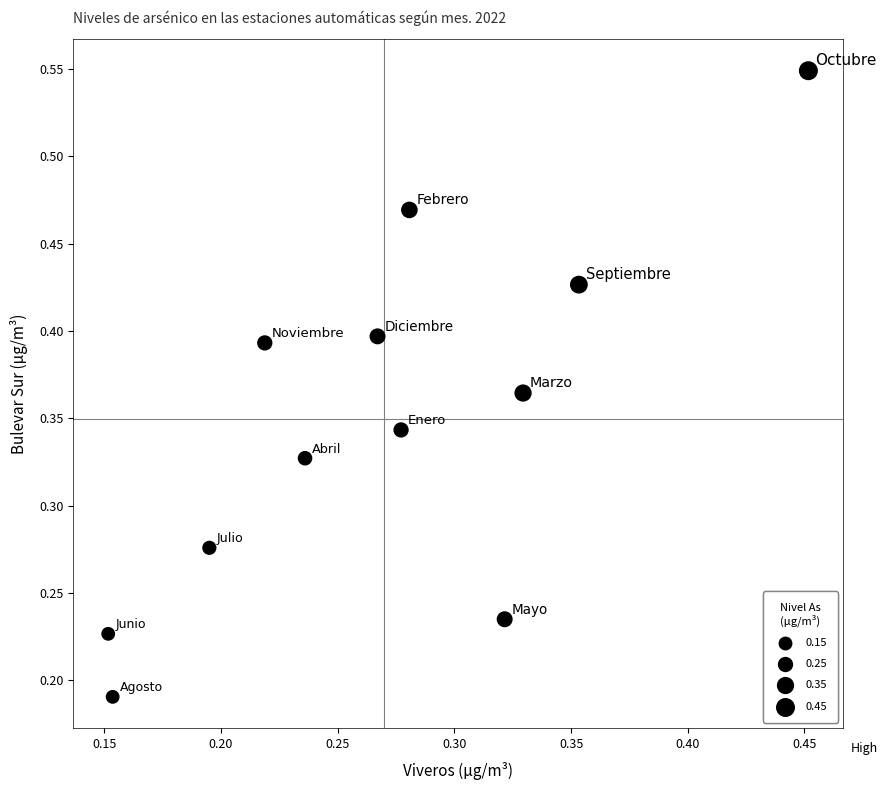

How many points are shown in the scatter plot?

12